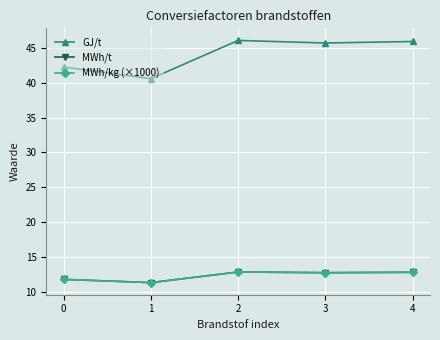

True or false: GJ/t has more than 1 interior local peaks.

False